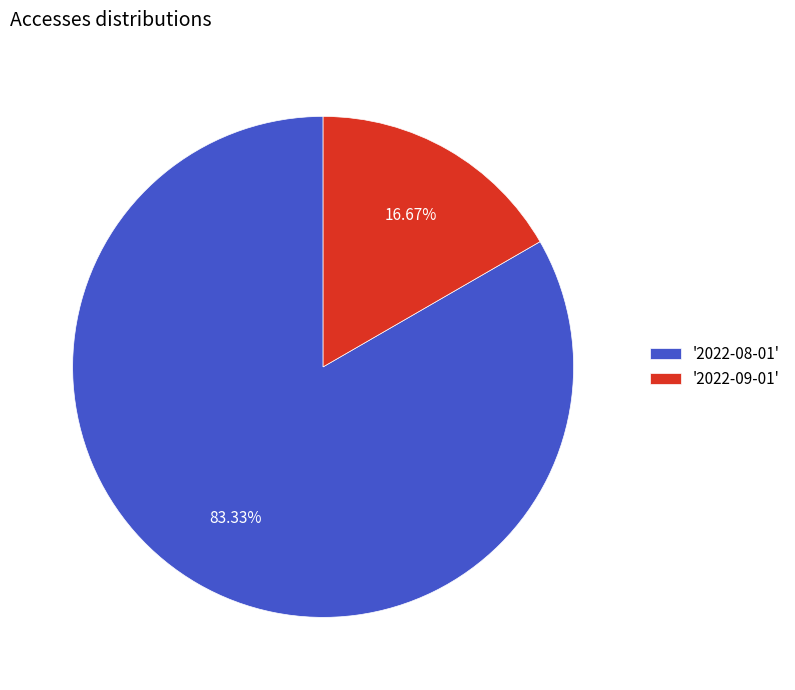

Count the number of slices in the pie.

2